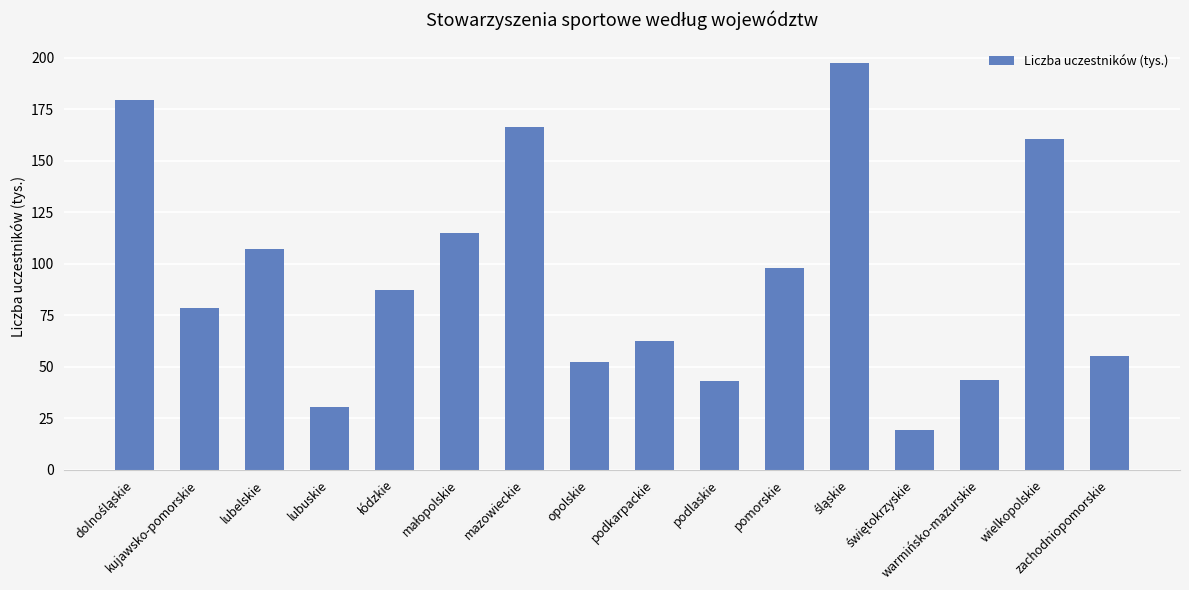

What is the maximum value shown in the chart?

197.4